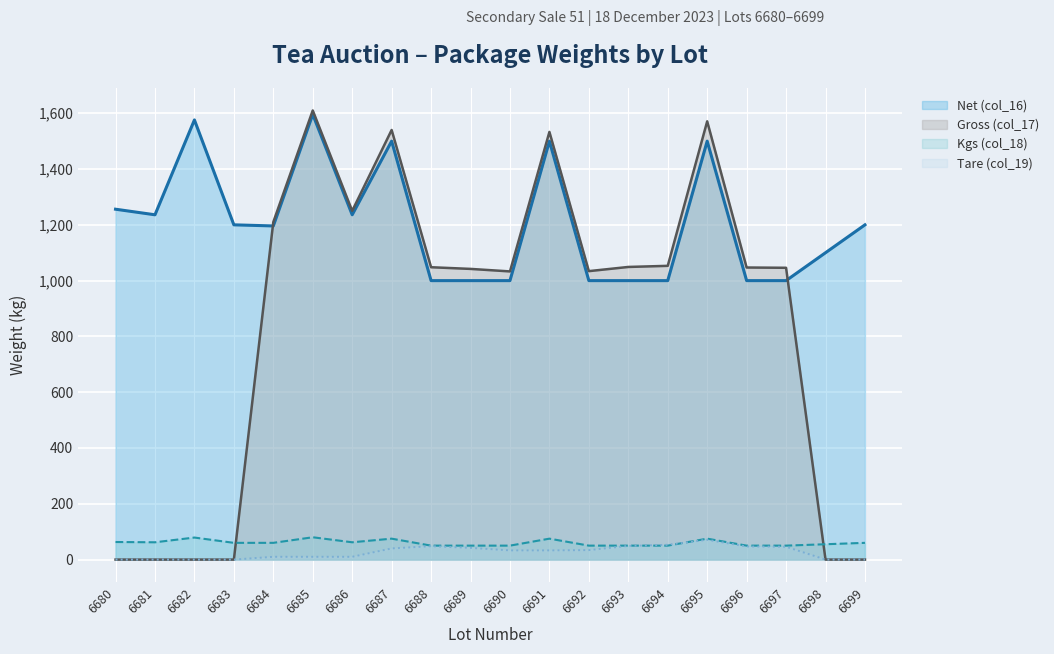

How many lines are shown in the chart?

4